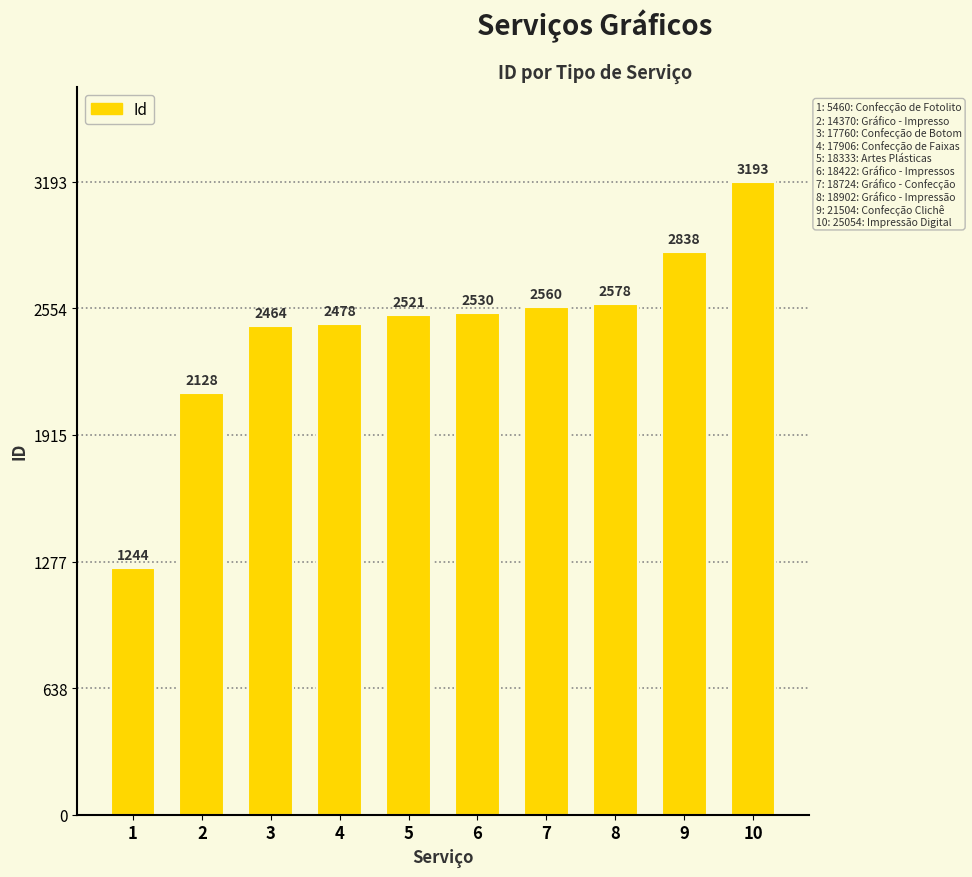

What is the change in value from 1 to 5?

+1277